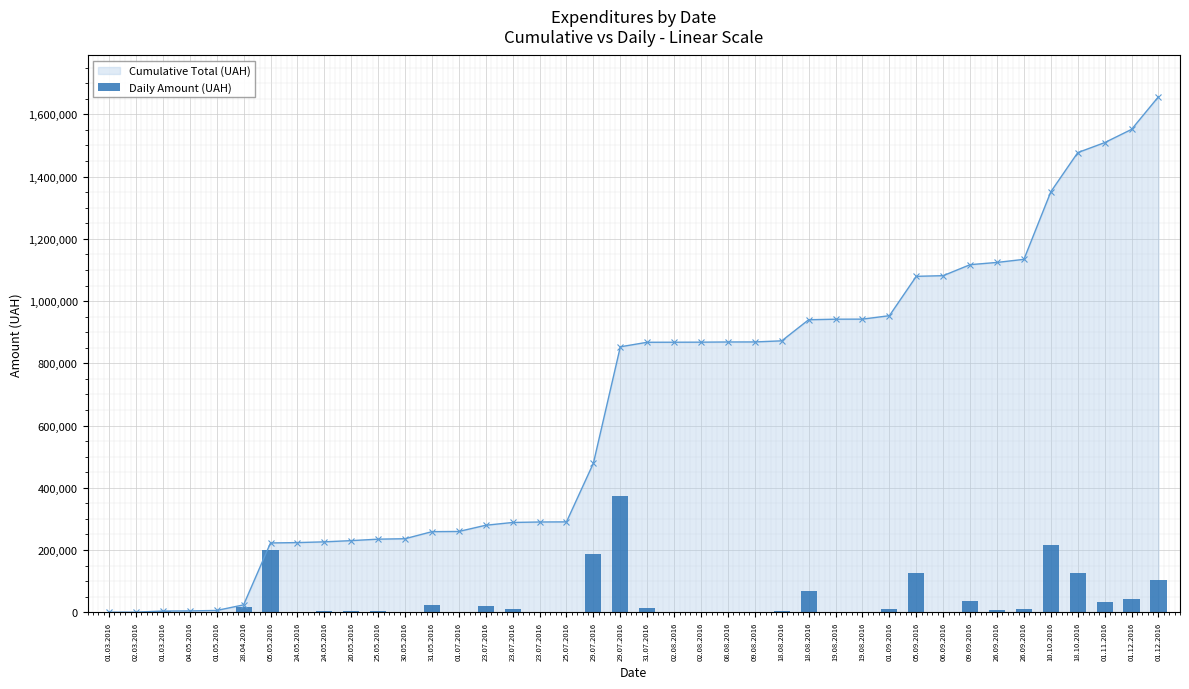

Is it true that the value at 20.05.2016 is 3930.0?

True